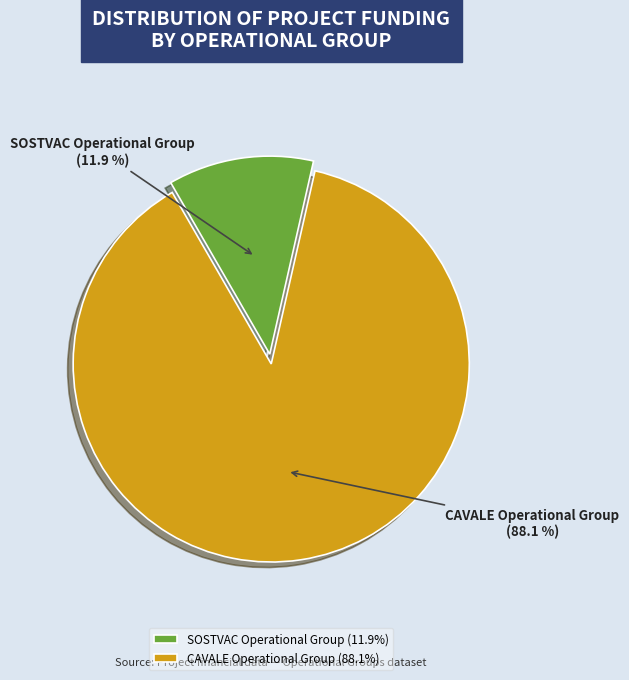

To the nearest percent, what percentage of the pie is CAVALE Operational Group?

88%